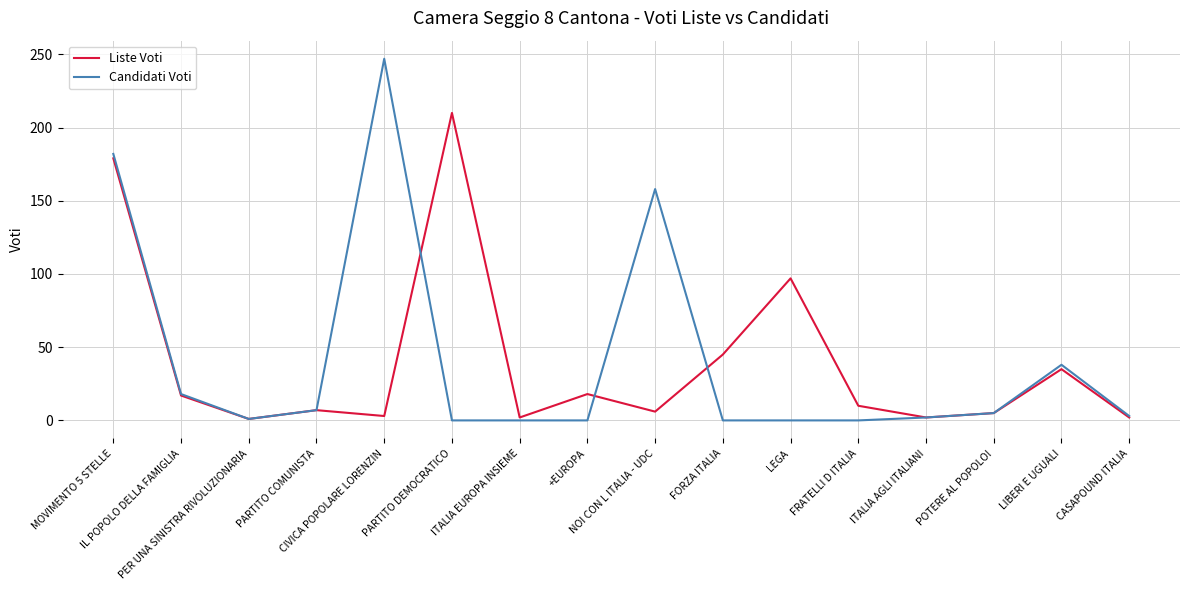

Which series has the widest spread of values?

Candidati Voti